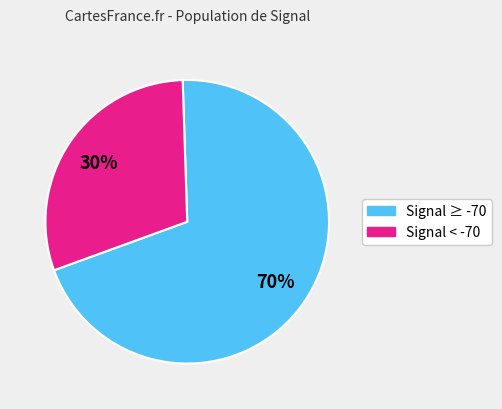

Count the number of slices in the pie.

2